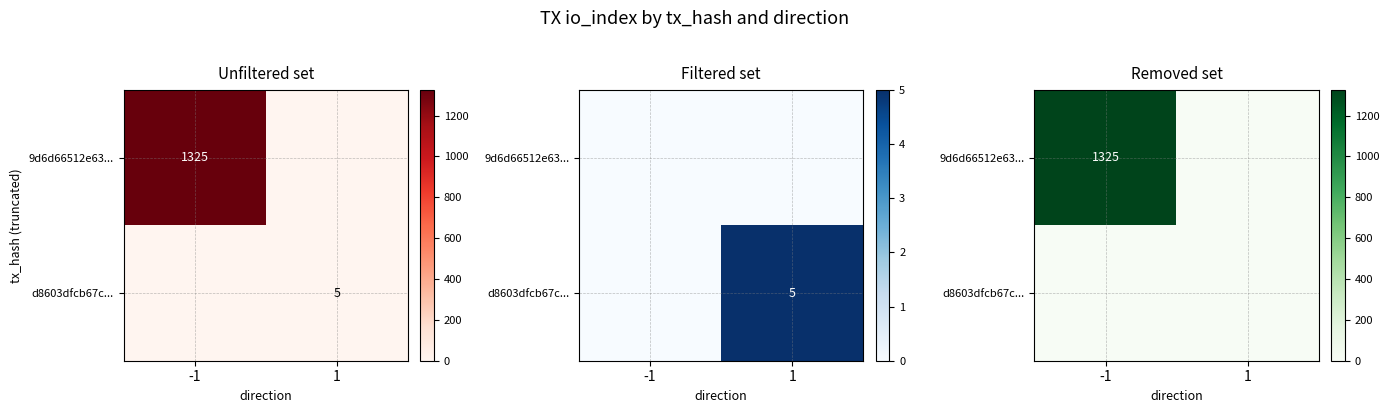

True or false: d8603dfcb67c... has a value of 0 at 1.

True